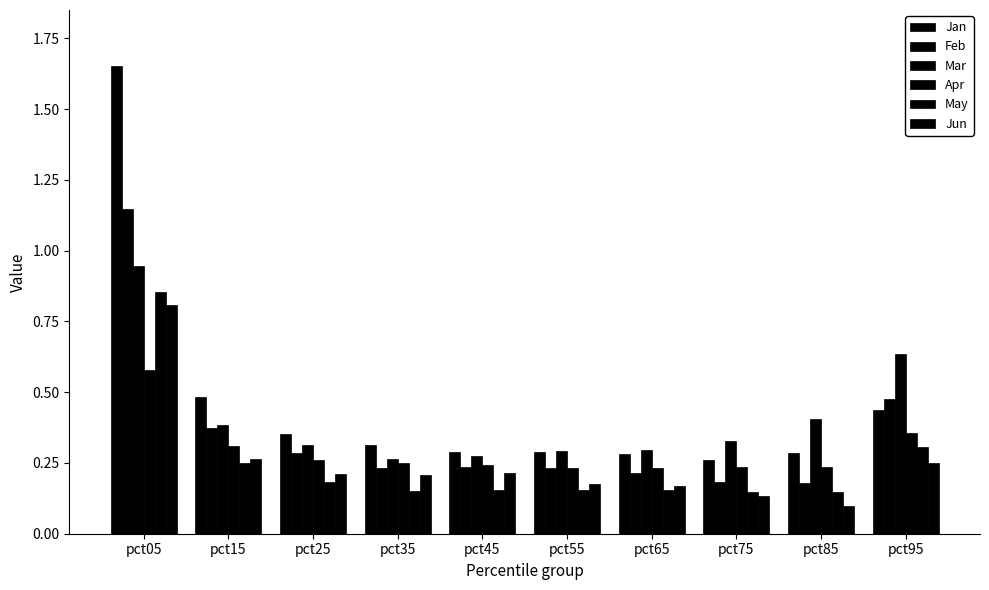

What is the average value of the Jan series?

0.5